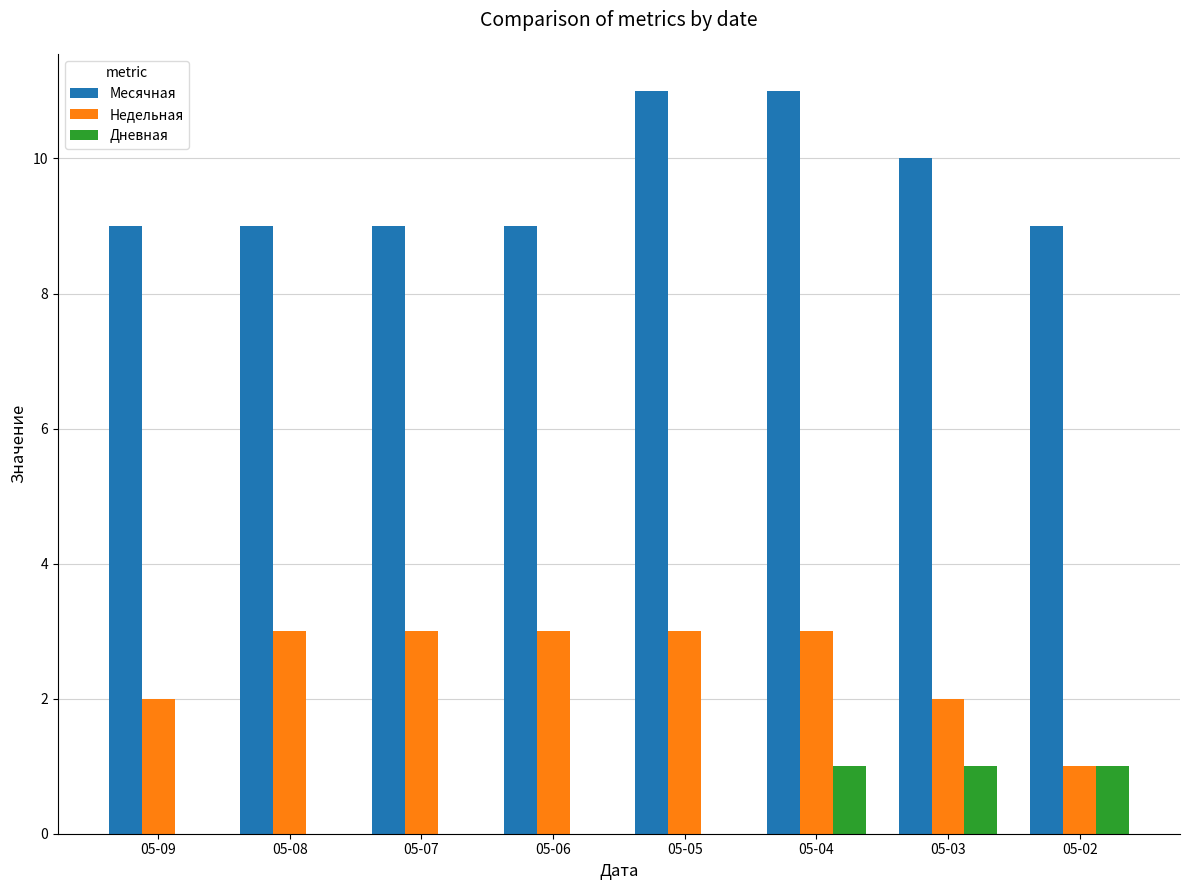

How many categories are shown in the chart?

8